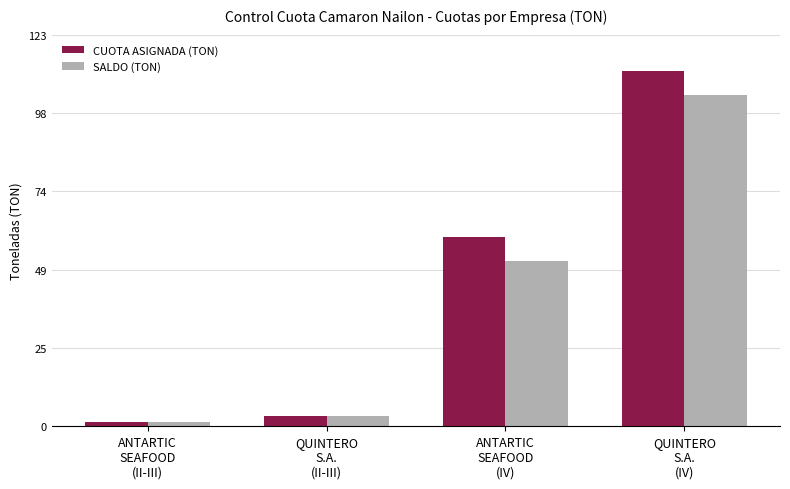

Rank the categories by CUOTA ASIGNADA (TON) value from lowest to highest.

ANTARTIC
SEAFOOD
(II-III), QUINTERO
S.A.
(II-III), ANTARTIC
SEAFOOD
(IV), QUINTERO
S.A.
(IV)